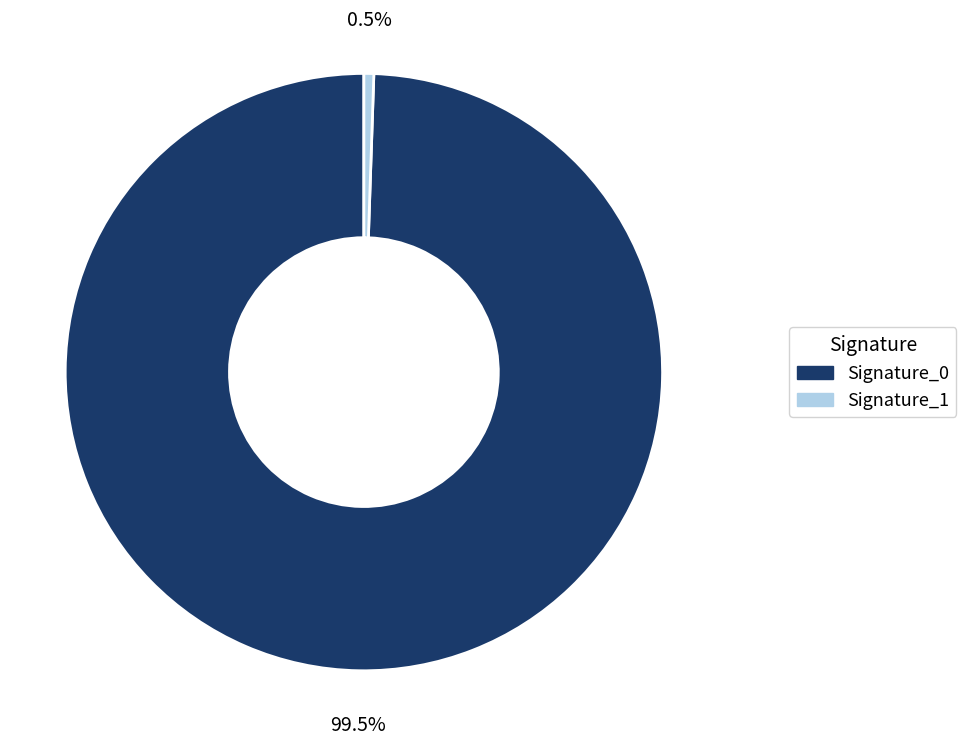

Between Signature_1 and Signature_0, which is larger?

Signature_0